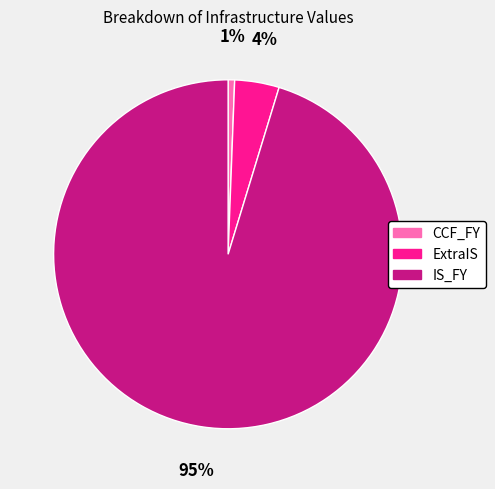

Is it true that ExtraIS is 4% of the pie?

True